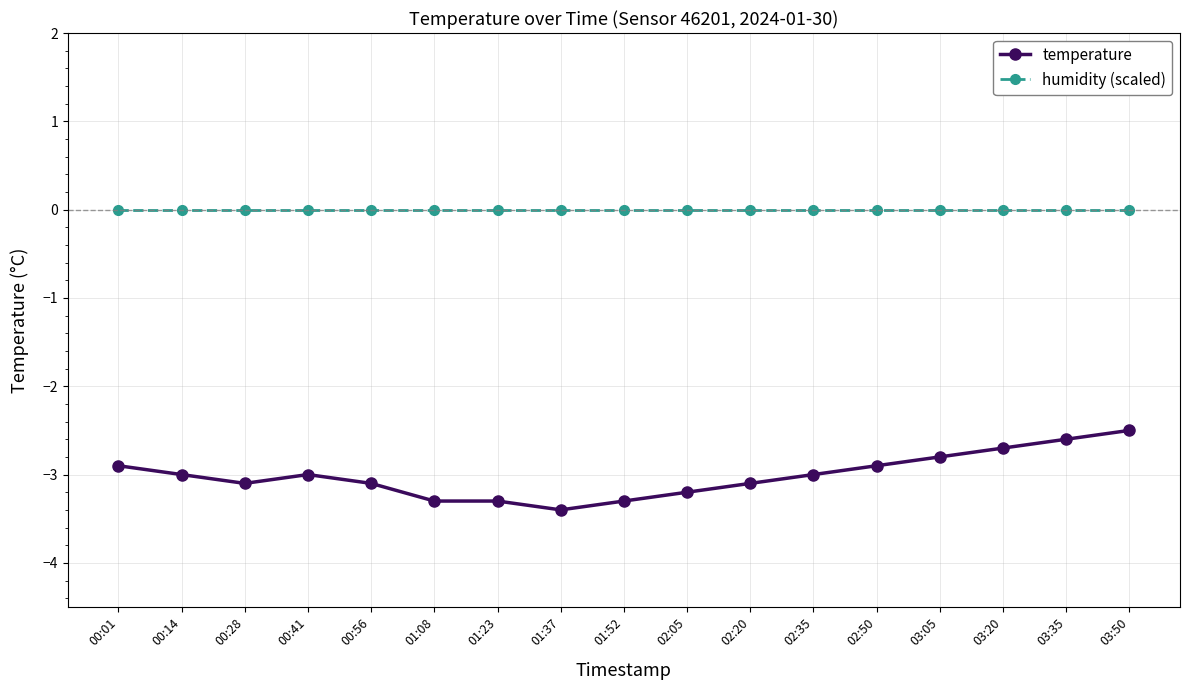

Is this an area chart (filled region under the line)?

No